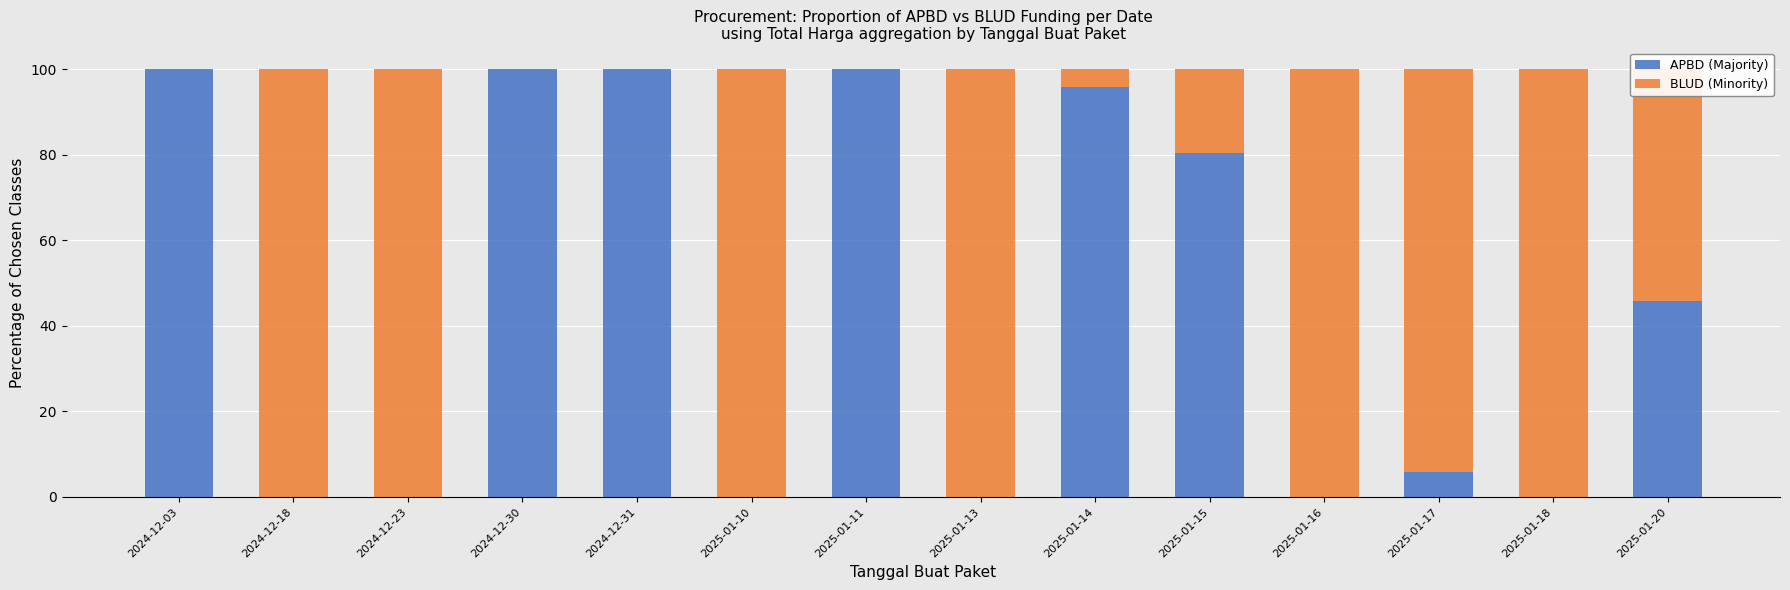

At which label is APBD (Majority) closest to 50?

2025-01-20